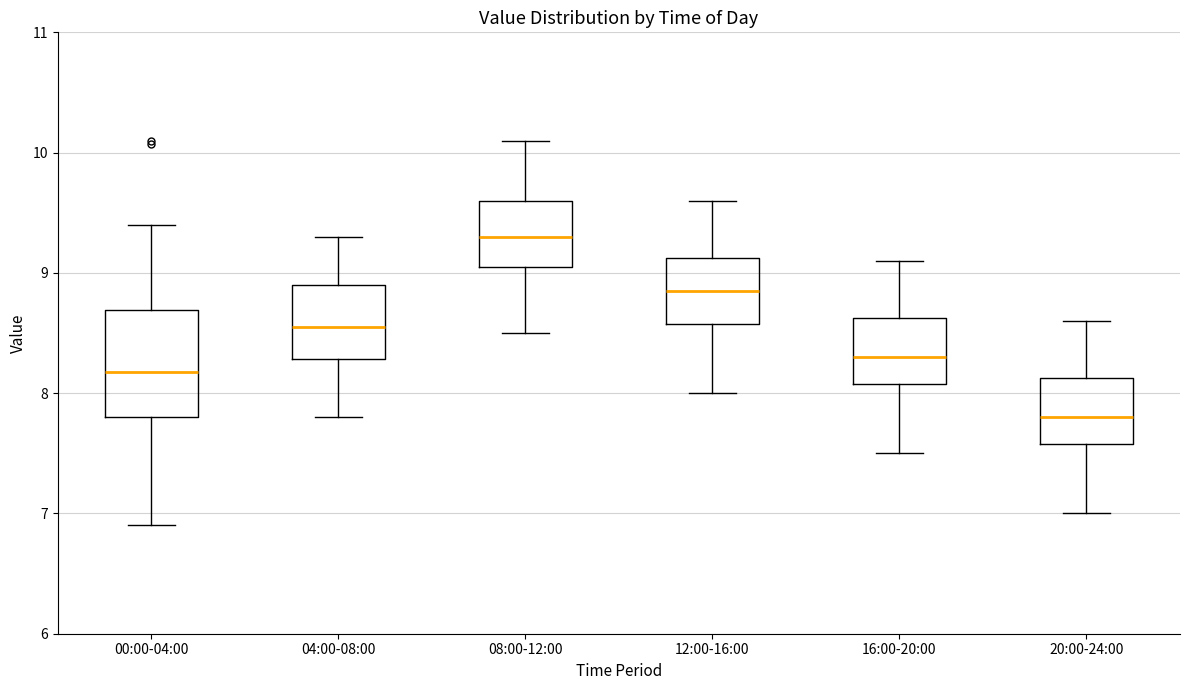

Where is the lower edge of the box for 08:00-12:00 on the y-axis? The values are not printed on the chart, so give them approximately, as read against the axis.

9.1